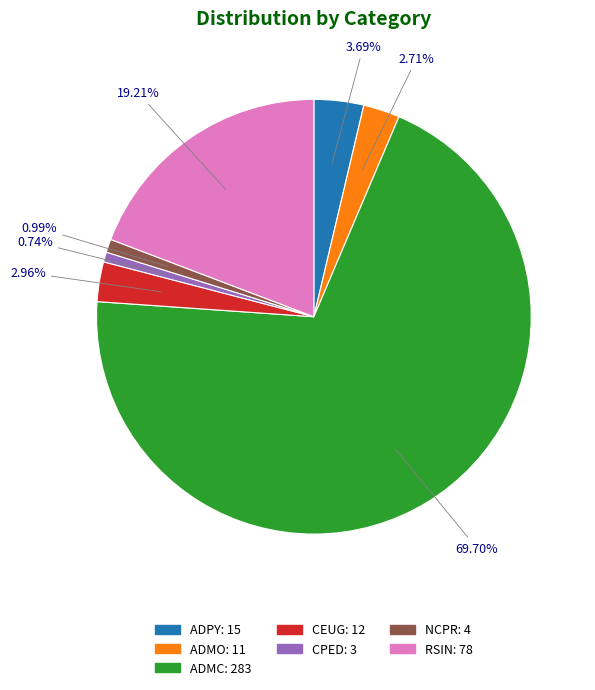

Is it true that CEUG is 3% of the pie?

True